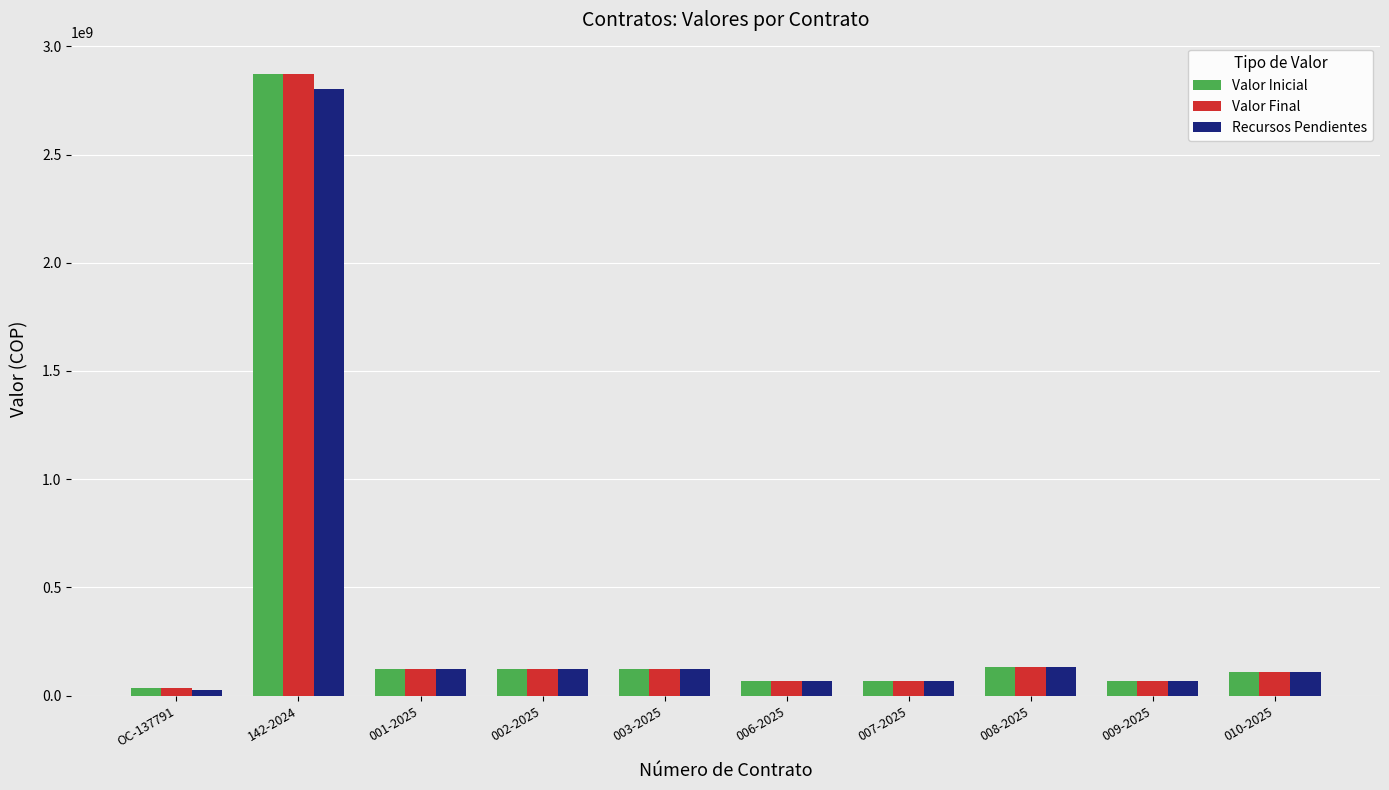

What is the difference between the maximum and minimum values in the Valor Inicial series?

2838390854.3